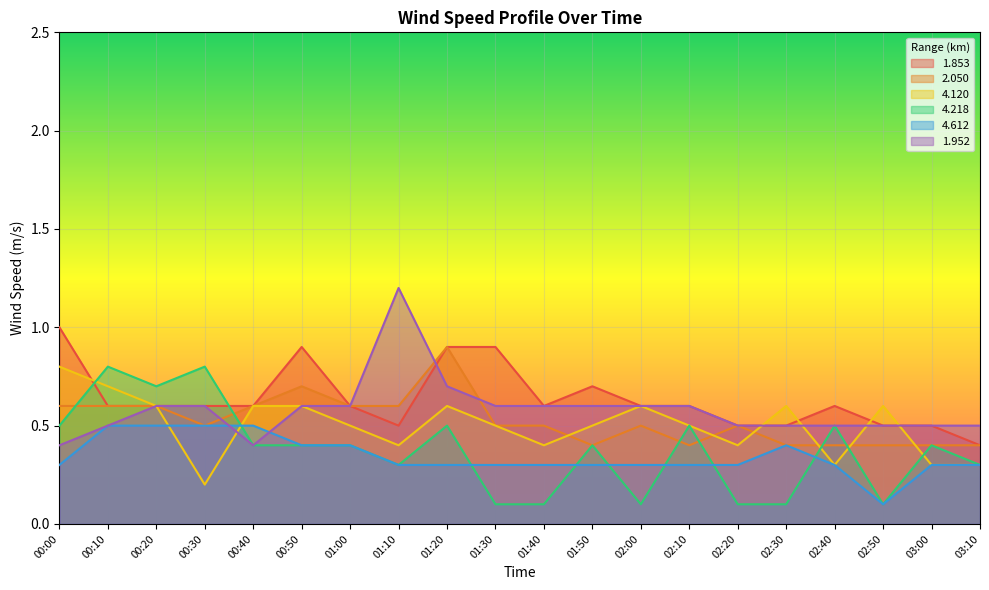

True or false: 2.050 has more than 2 points higher than both neighbors.

True